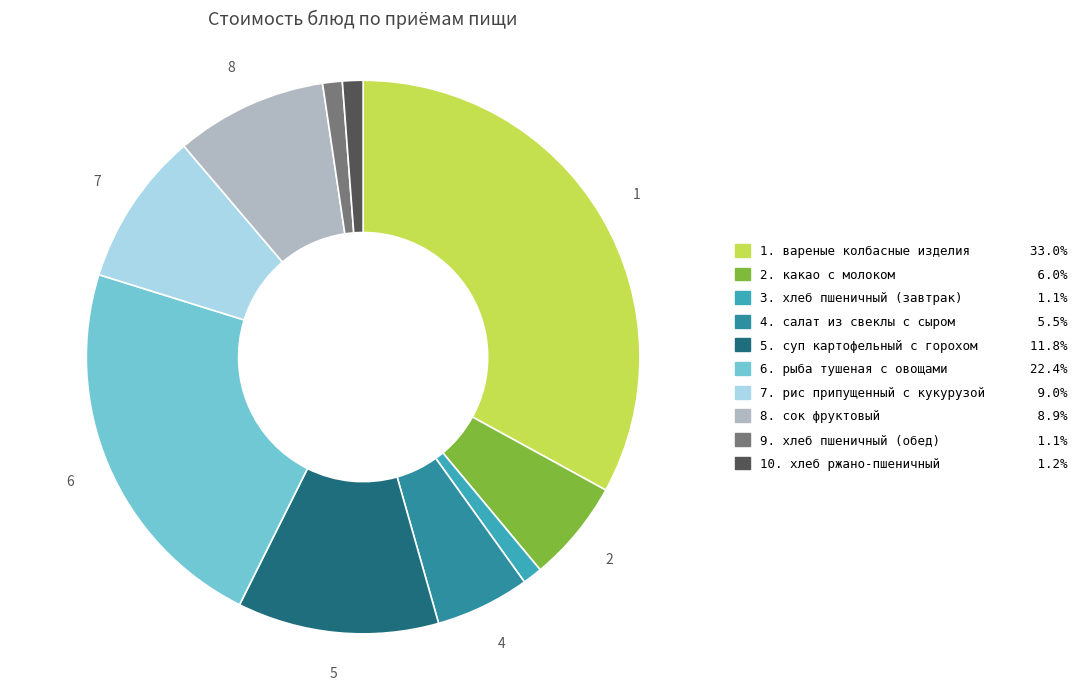

Approximately how many times larger is the value at 8. сок фруктовый 8.9% compared to 3. хлеб пшеничный (завтрак) 1.1%?

7.7